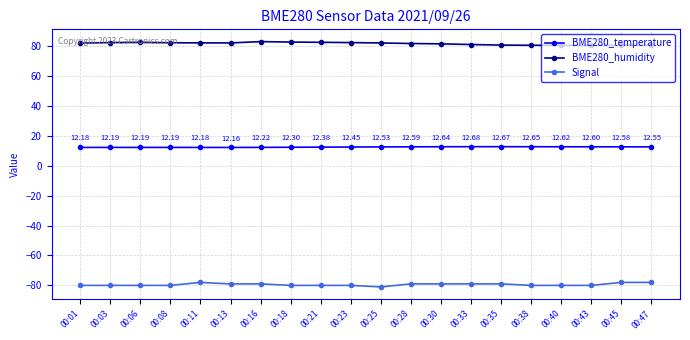

What is the difference between the highest and lowest values at 00:40?

160.4